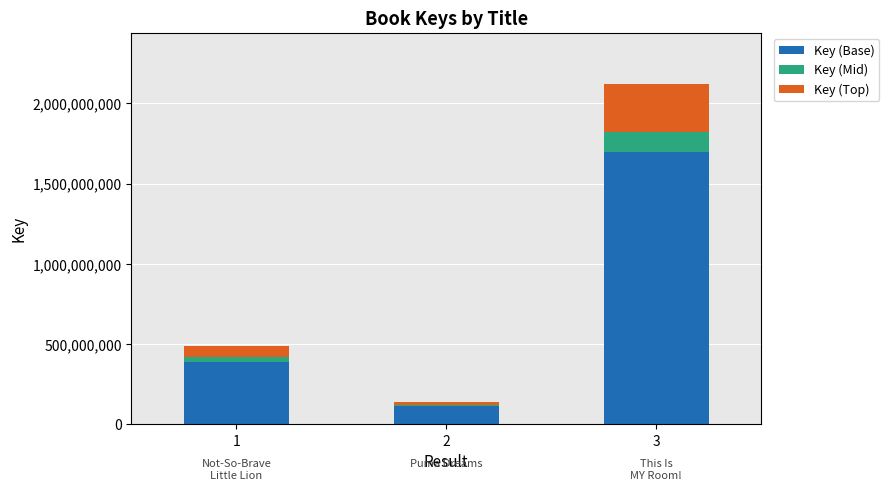

The Key (Base) series shows 2396990388 at 3. True or false?

False